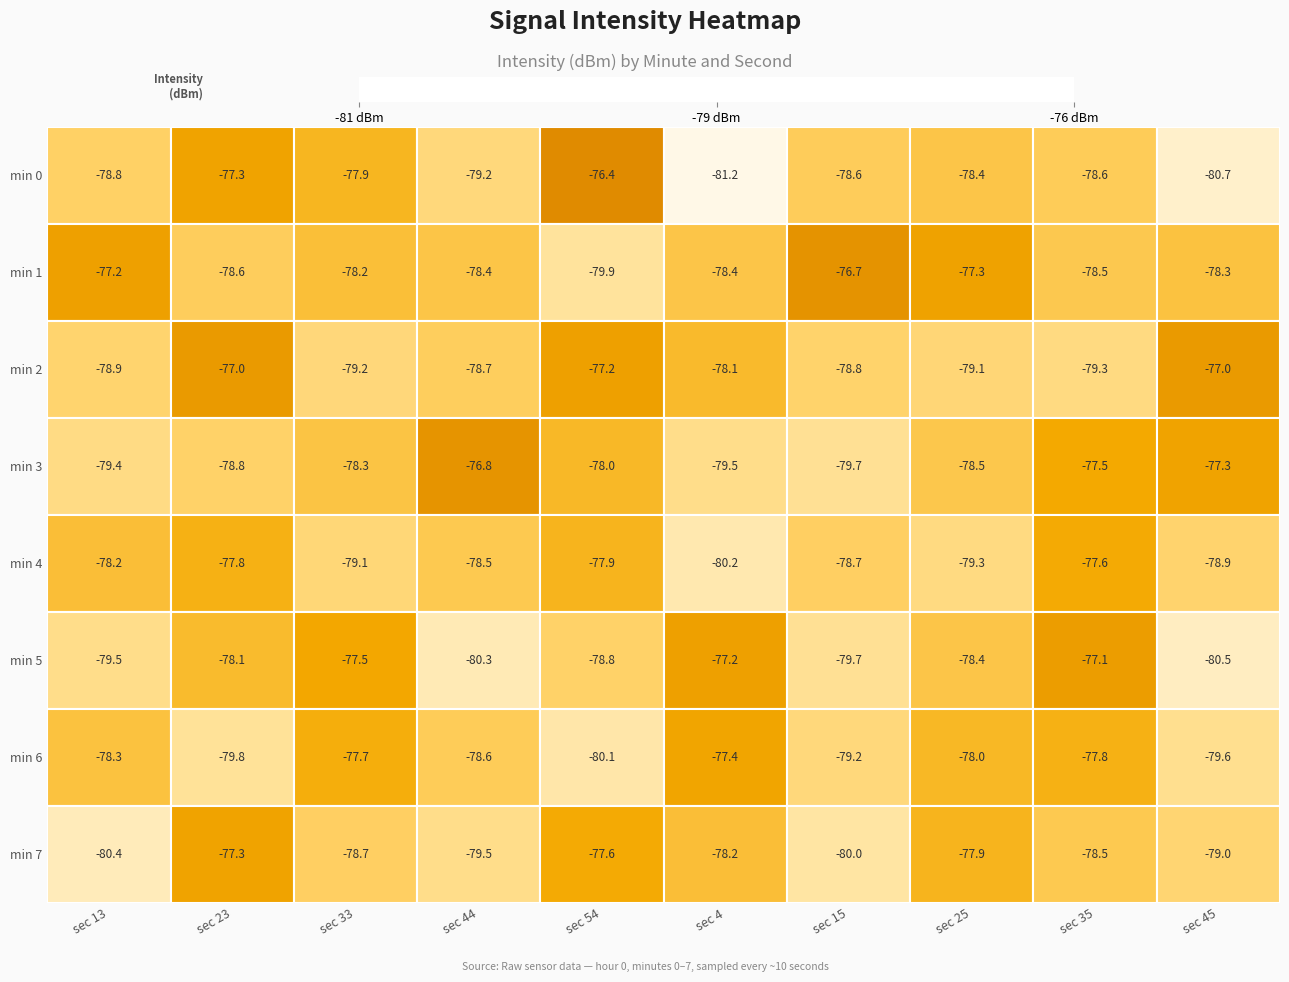

List the series in order of their peak value, highest first.

min 0, min 1, min 3, min 2, min 5, min 7, min 6, min 4